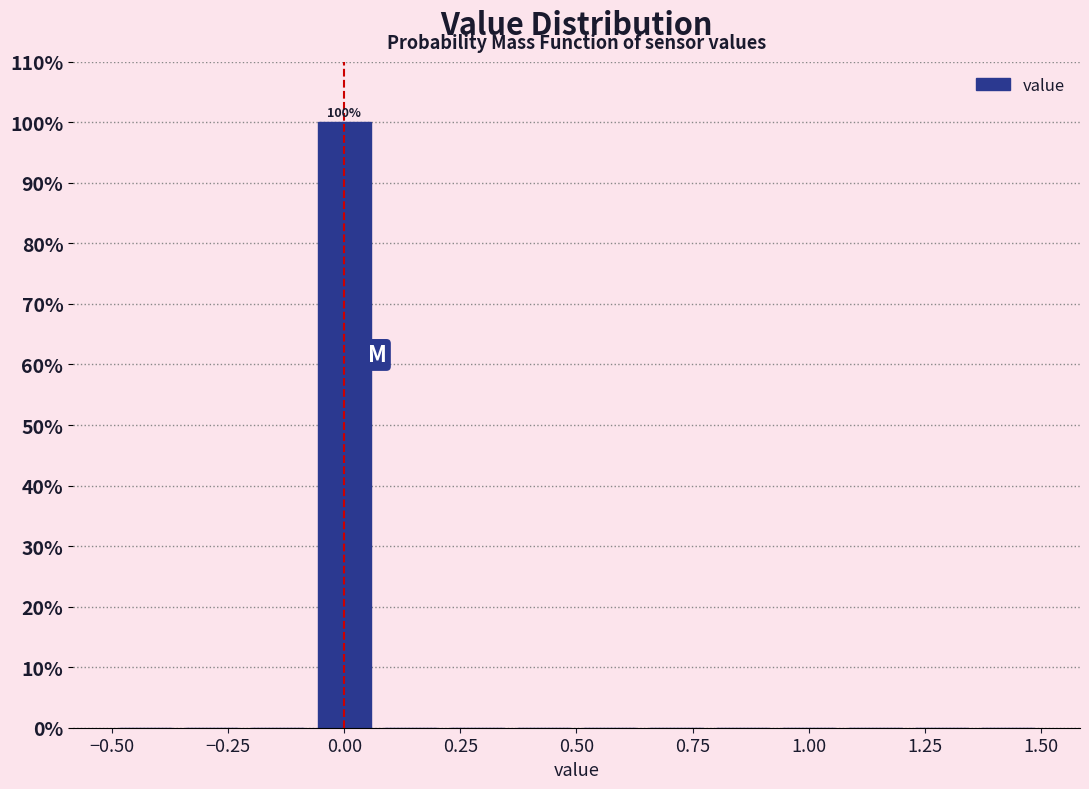

Around what value on the x-axis is the tallest bar? Give the approximate position of its centre, as read against the axis.

0.00